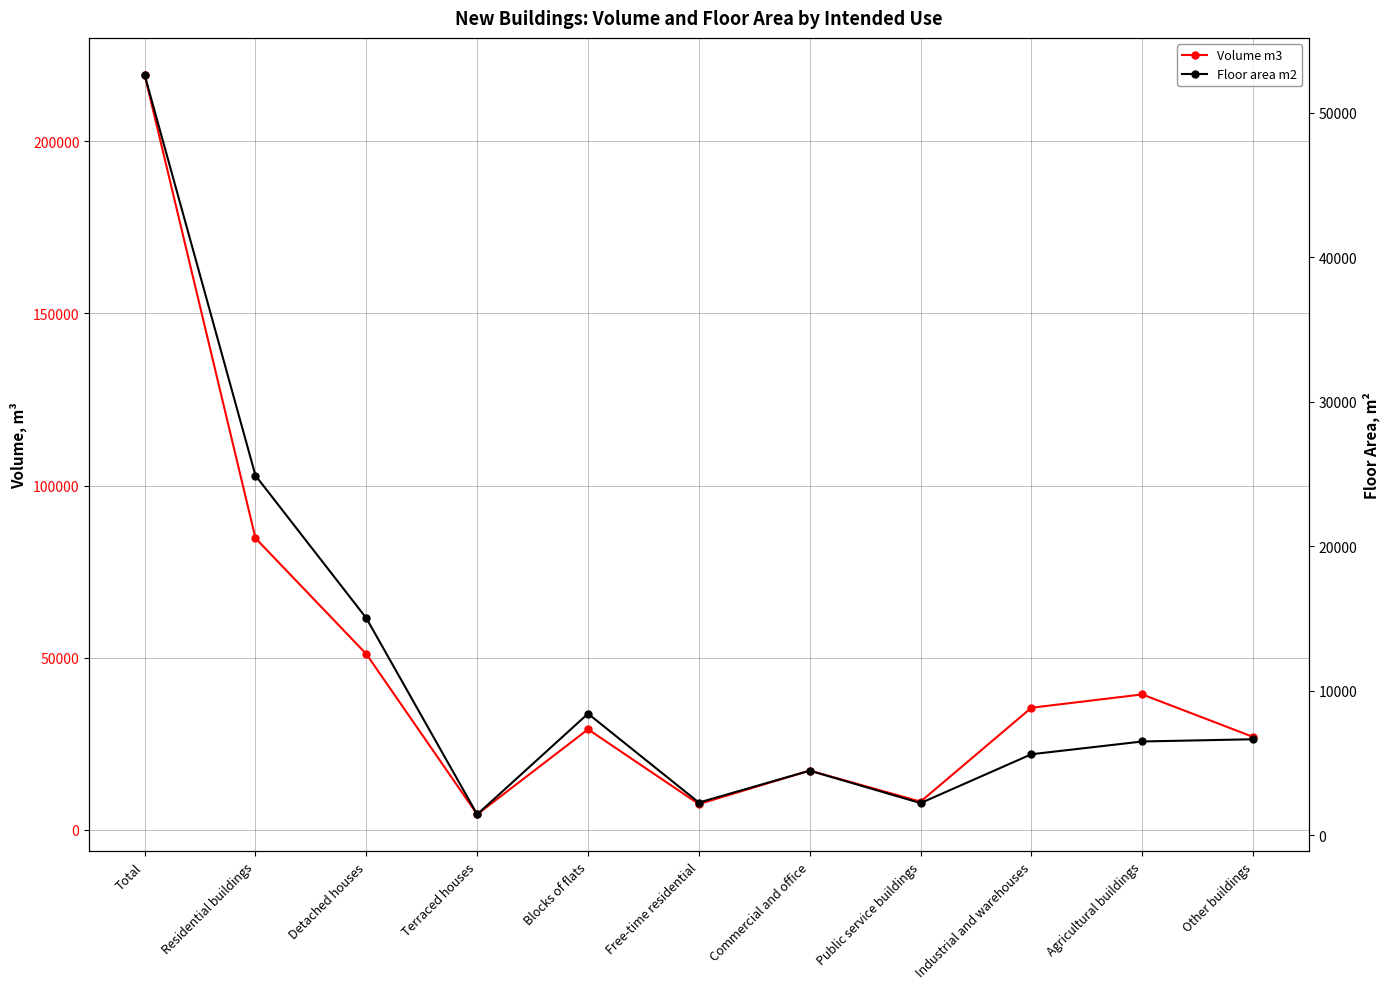

What is the sum of the Volume m3 values at Blocks of flats and Agricultural buildings?

68496